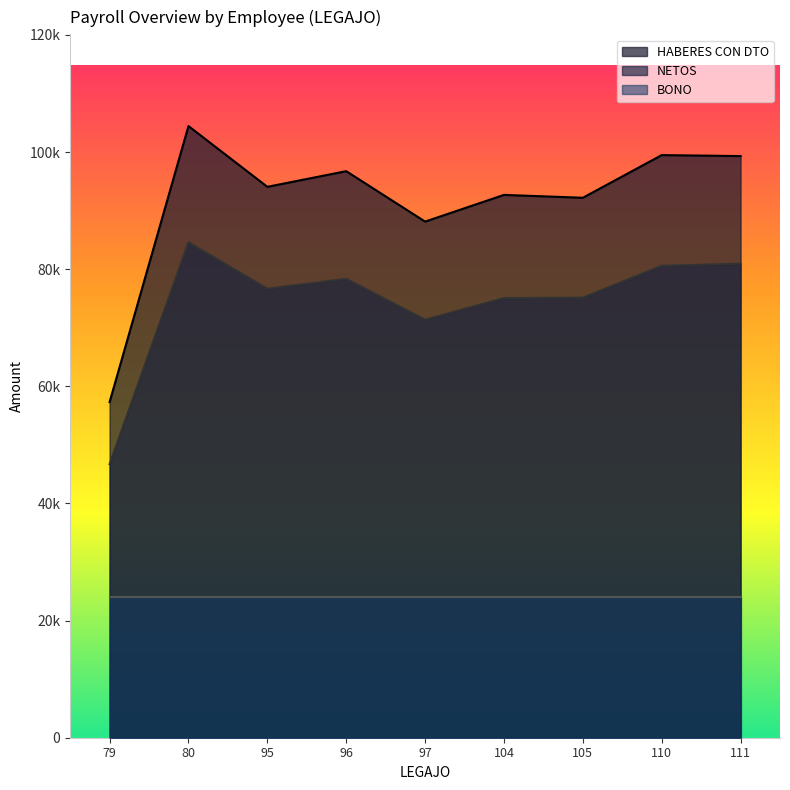

True or false: NETOS and HABERES CON DTO cross at least once.

False